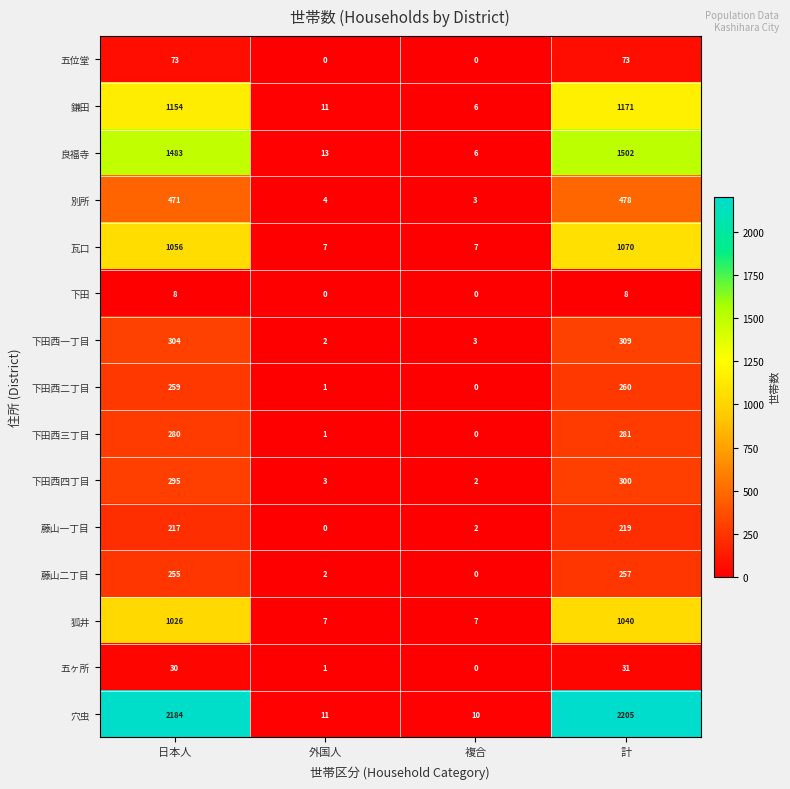

Which series has the widest spread of values?

穴虫